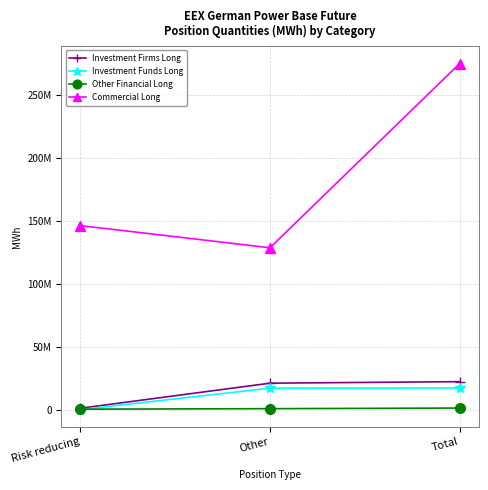

What are all the series names shown in the legend?

Investment Firms Long, Investment Funds Long, Other Financial Long, Commercial Long